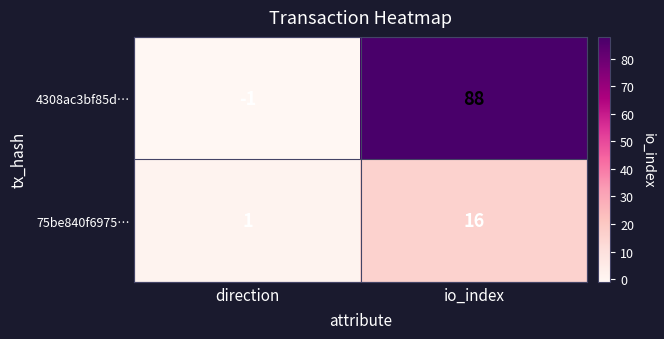

Between direction and io_index, which series saw the biggest shift?

4308ac3bf85d…